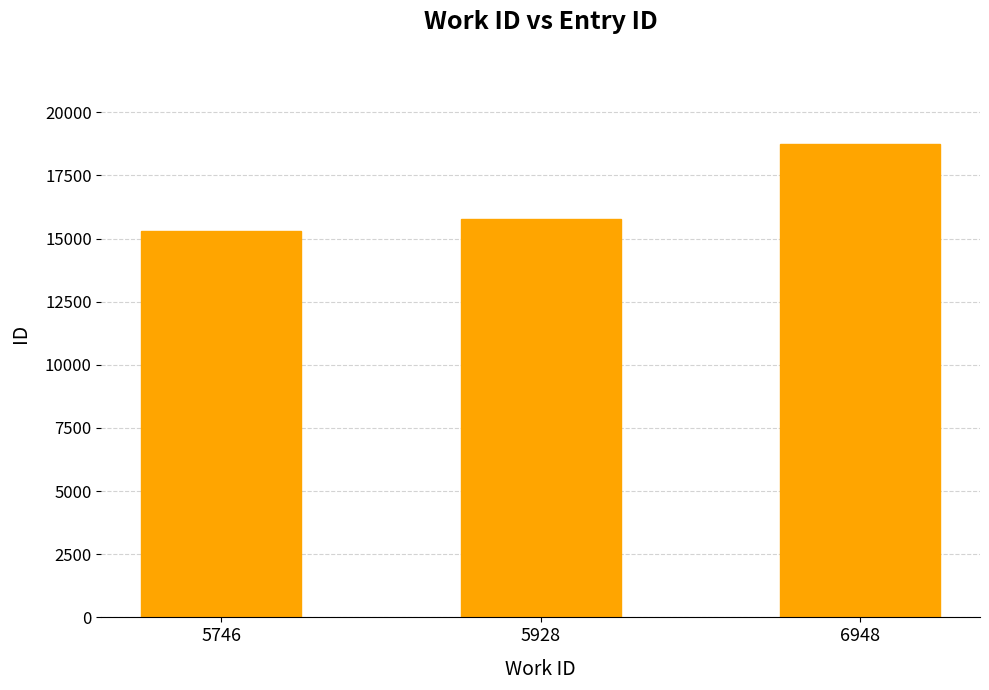

What is the value of the 3rd bar from the left?

18726